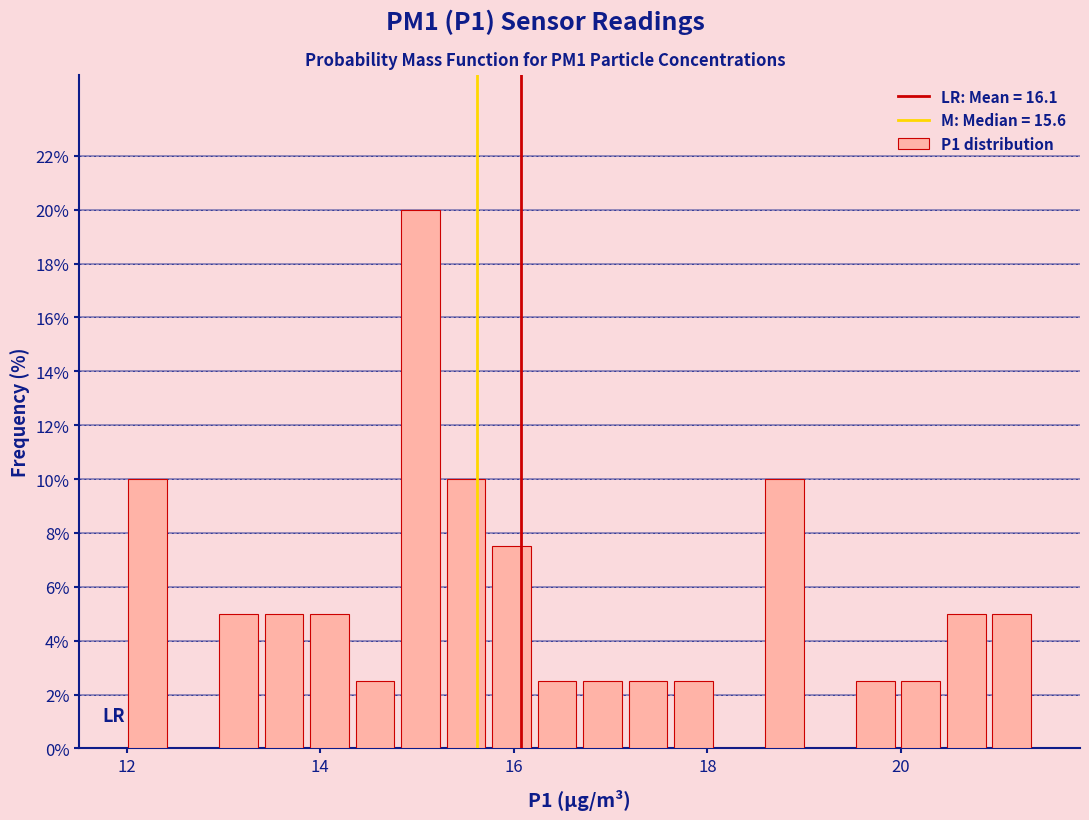

Around what value on the x-axis is the tallest bar? Give the approximate position of its centre, as read against the axis.

15.0